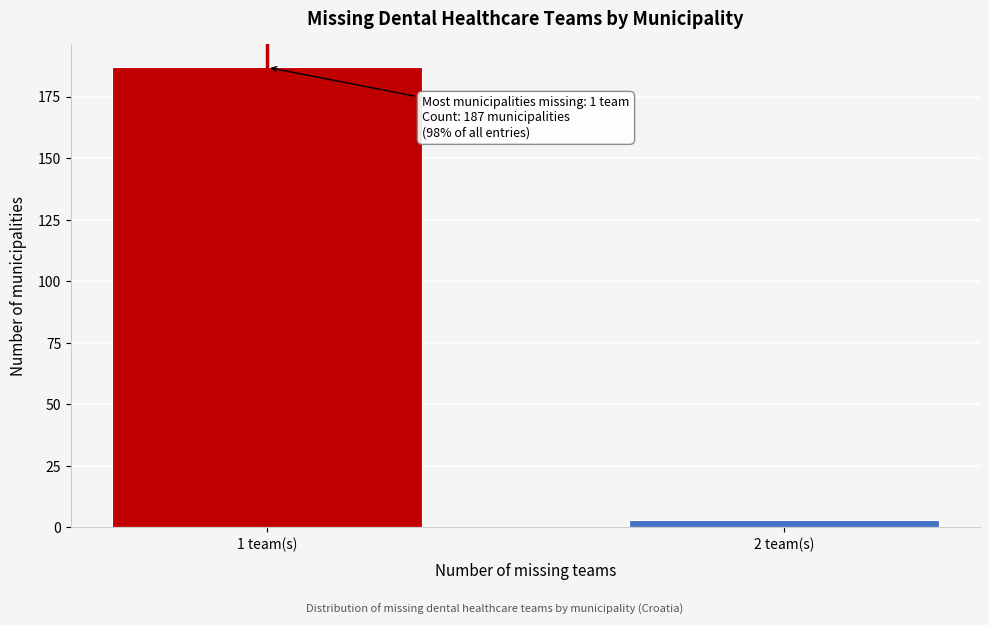

Reading right to left, what are all the values shown in this chart?

3	187